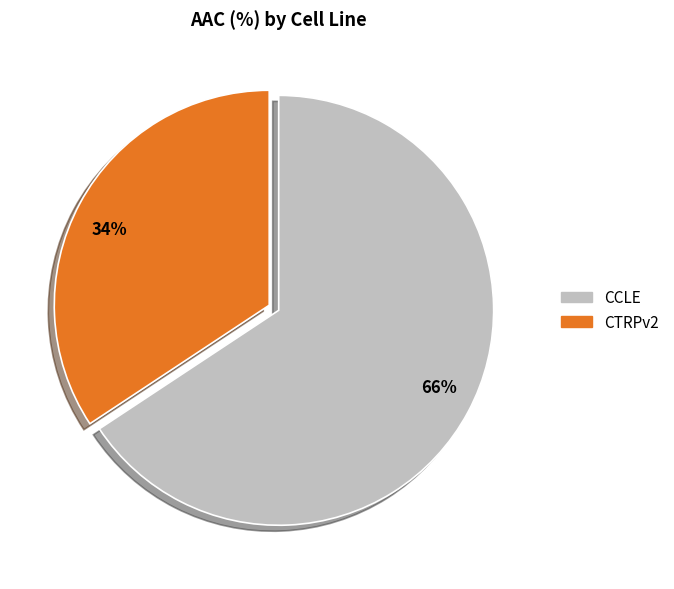

Which has a higher value, 34% or 66%?

66%